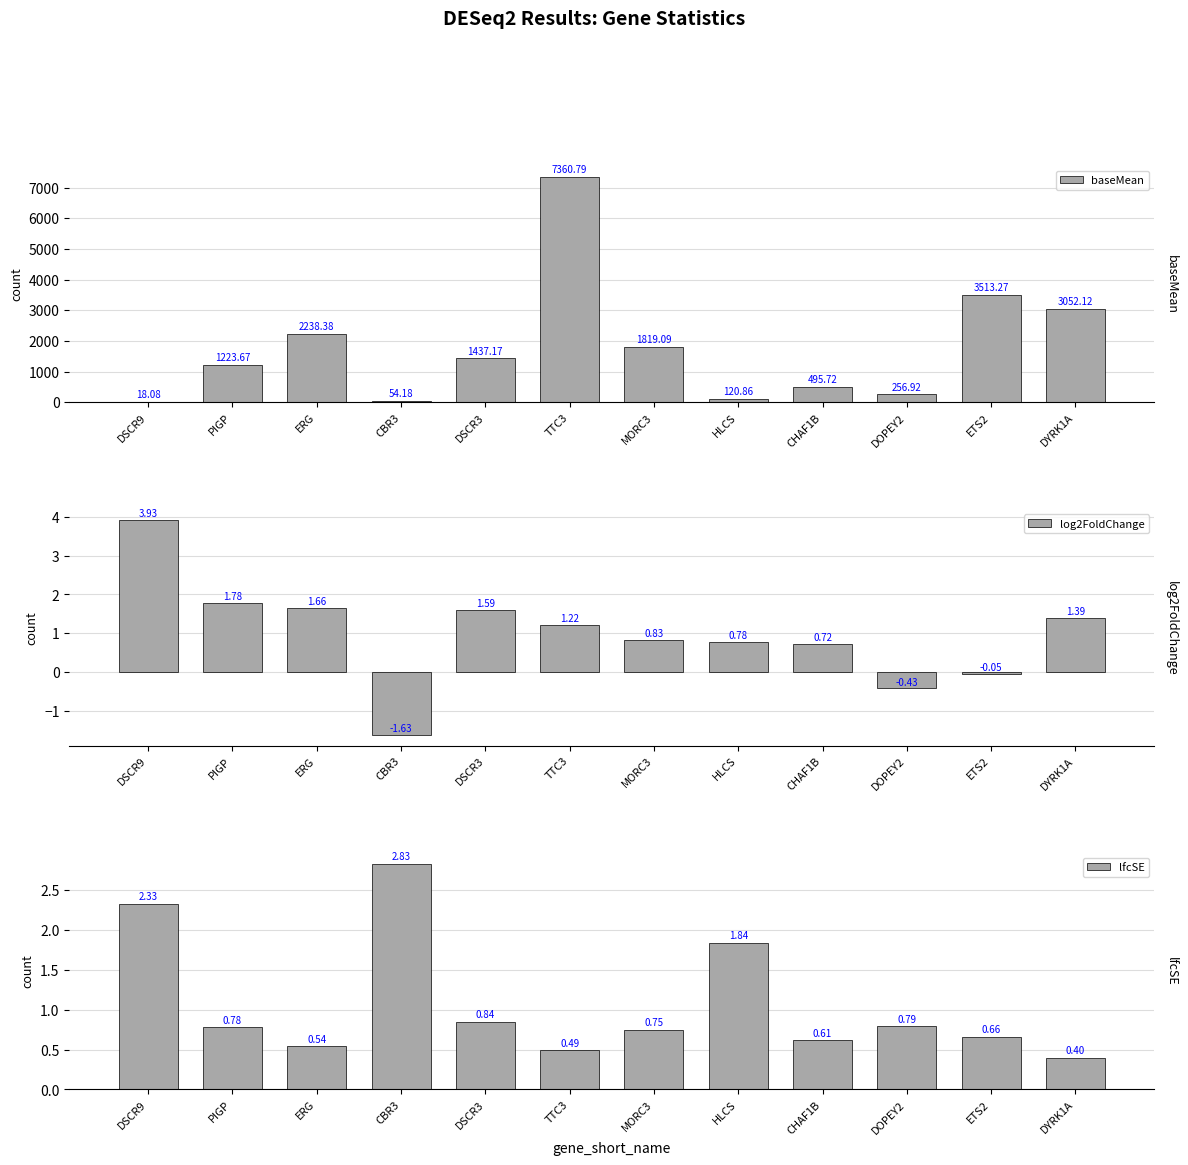

What is the total value across all series at HLCS?

123.5